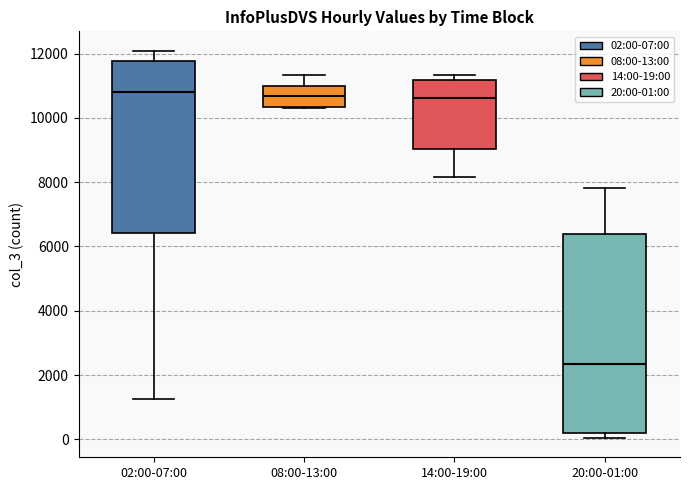

Where is the upper edge of the box for 14:00-19:00 on the y-axis? The values are not printed on the chart, so give them approximately, as read against the axis.

11200